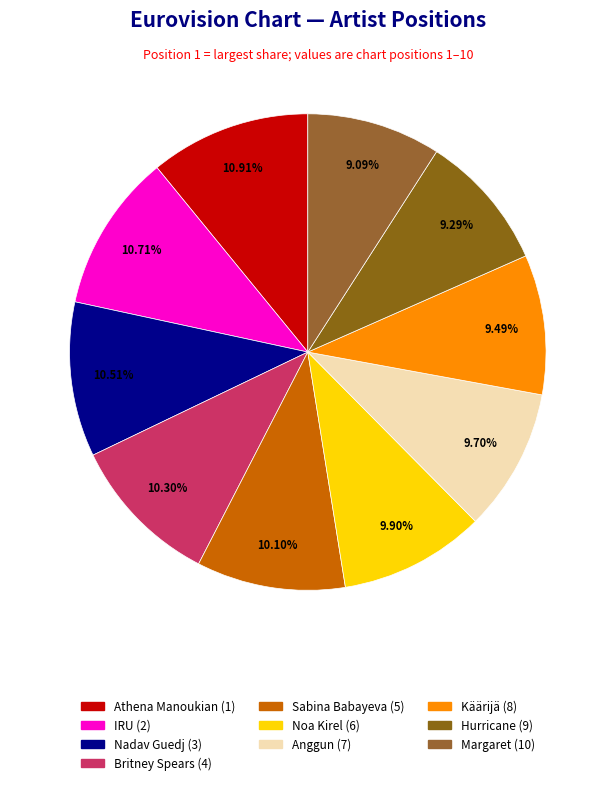

What percentage is the Margaret slice, to the nearest percent?

9%